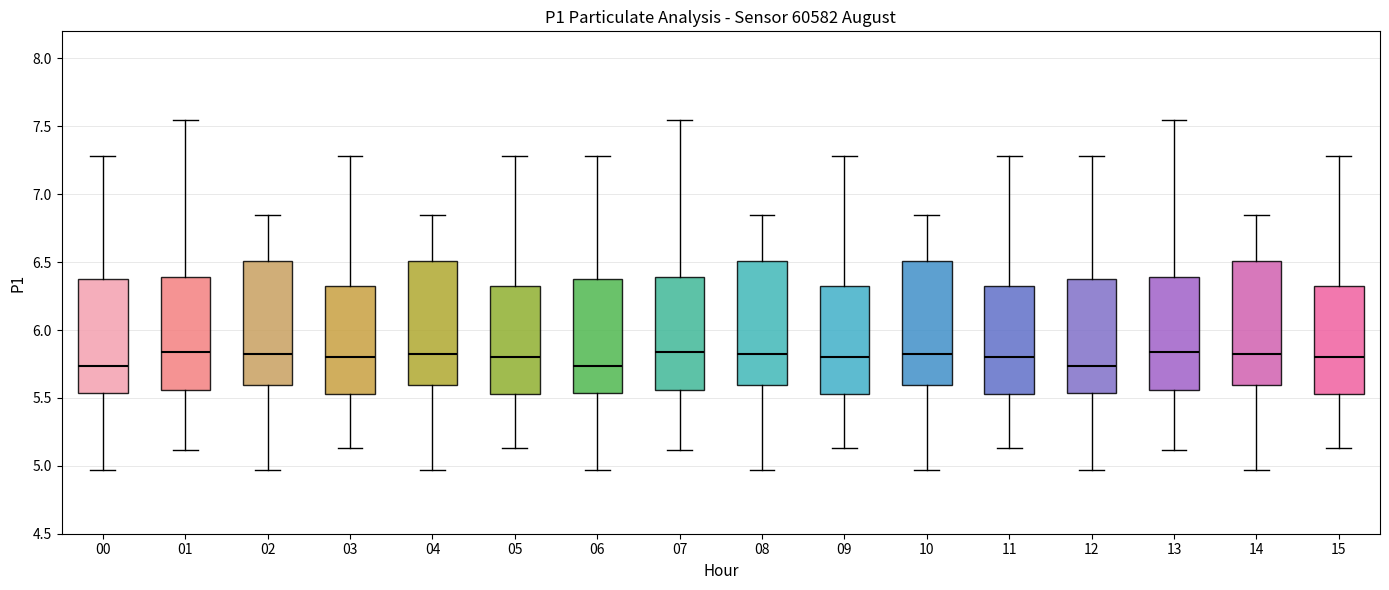

Reading left to right, read every box against the y-axis: the position of its median line, the range the box covers, and the ends of its whiskers. The values are not printed on the chart, so give them approximately, as read against the axis.

00: median 5.75, box 5.55 to 6.40, whiskers 4.95 to 7.30
01: median 5.85, box 5.55 to 6.40, whiskers 5.10 to 7.55
02: median 5.80, box 5.60 to 6.50, whiskers 4.95 to 6.85
03: median 5.80, box 5.55 to 6.35, whiskers 5.15 to 7.30
04: median 5.80, box 5.60 to 6.50, whiskers 4.95 to 6.85
05: median 5.80, box 5.55 to 6.35, whiskers 5.15 to 7.30
06: median 5.75, box 5.55 to 6.40, whiskers 4.95 to 7.30
07: median 5.85, box 5.55 to 6.40, whiskers 5.10 to 7.55
08: median 5.80, box 5.60 to 6.50, whiskers 4.95 to 6.85
09: median 5.80, box 5.55 to 6.35, whiskers 5.15 to 7.30
10: median 5.80, box 5.60 to 6.50, whiskers 4.95 to 6.85
11: median 5.80, box 5.55 to 6.35, whiskers 5.15 to 7.30
12: median 5.75, box 5.55 to 6.40, whiskers 4.95 to 7.30
13: median 5.85, box 5.55 to 6.40, whiskers 5.10 to 7.55
14: median 5.80, box 5.60 to 6.50, whiskers 4.95 to 6.85
15: median 5.80, box 5.55 to 6.35, whiskers 5.15 to 7.30